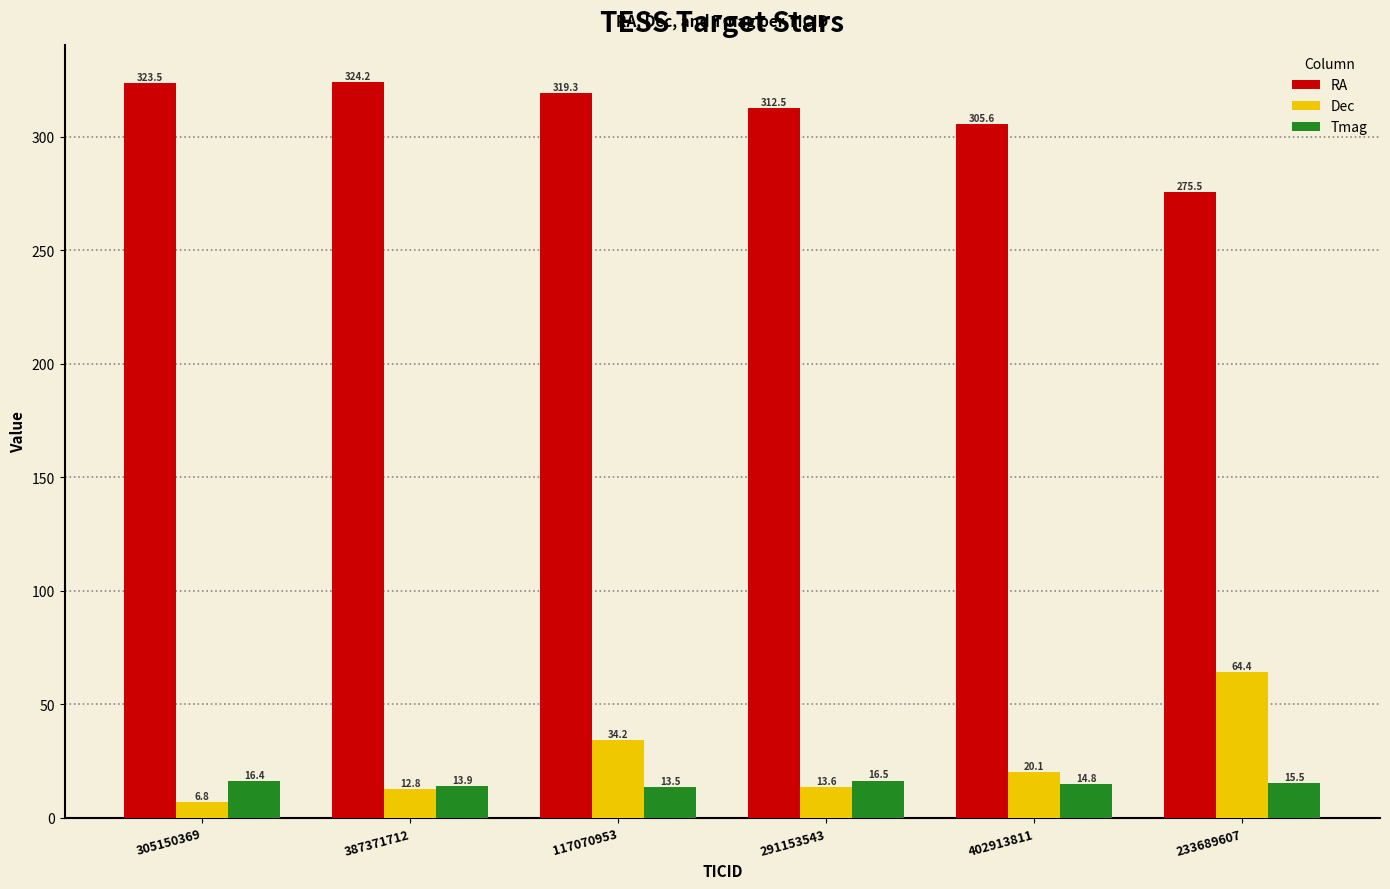

At which label is Tmag closest to 14?

387371712